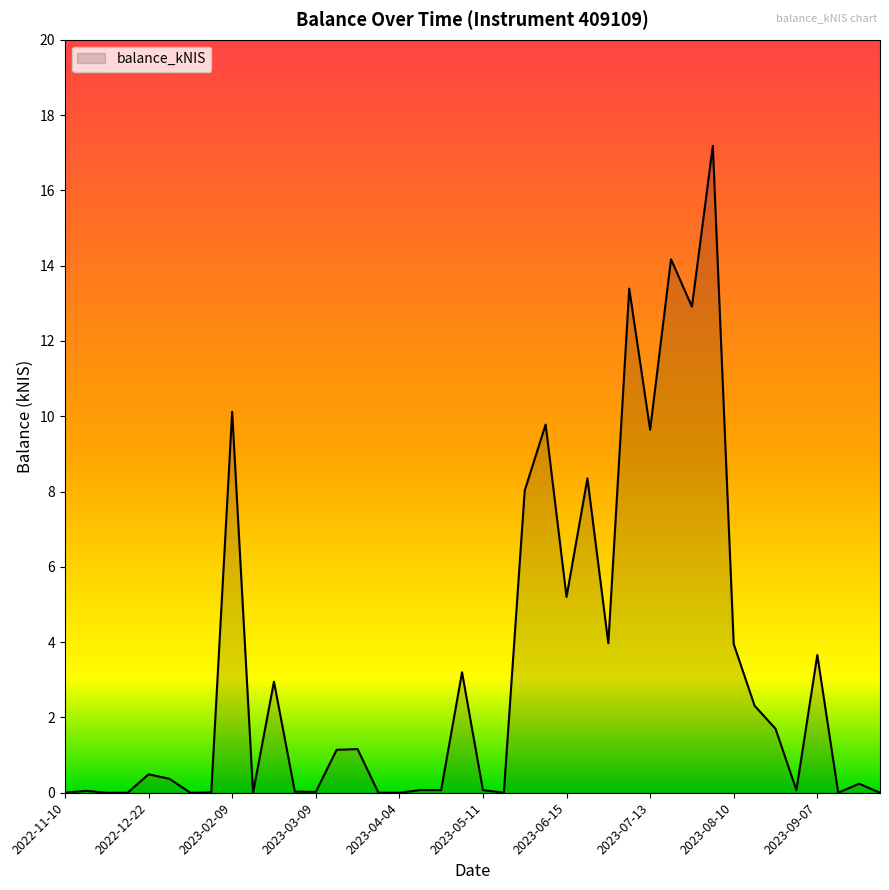

What is the difference between the maximum and minimum values?

17.2